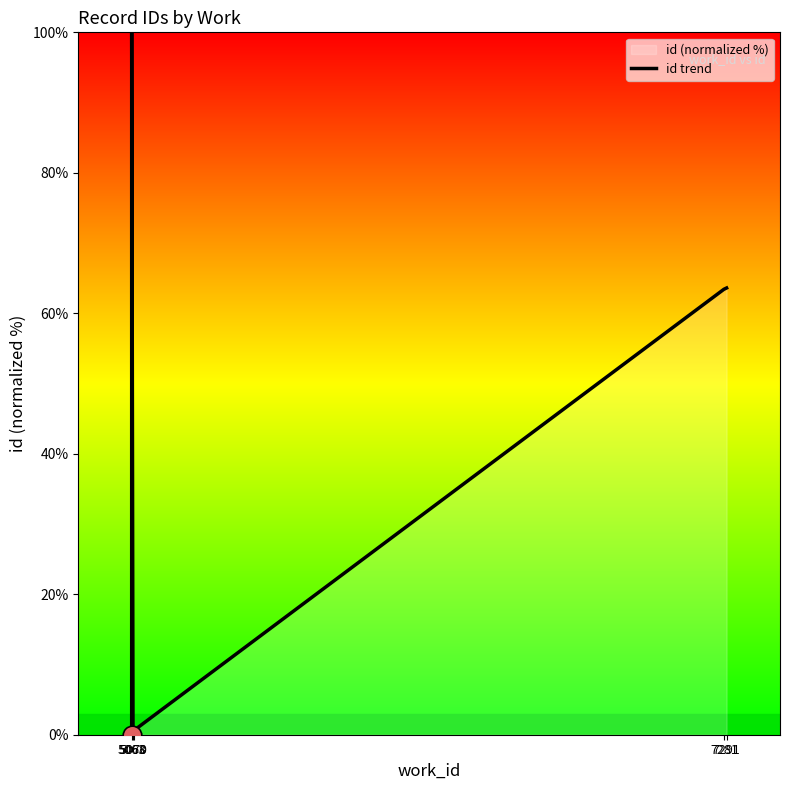

Between 5070 and 5068, which is larger?

5070